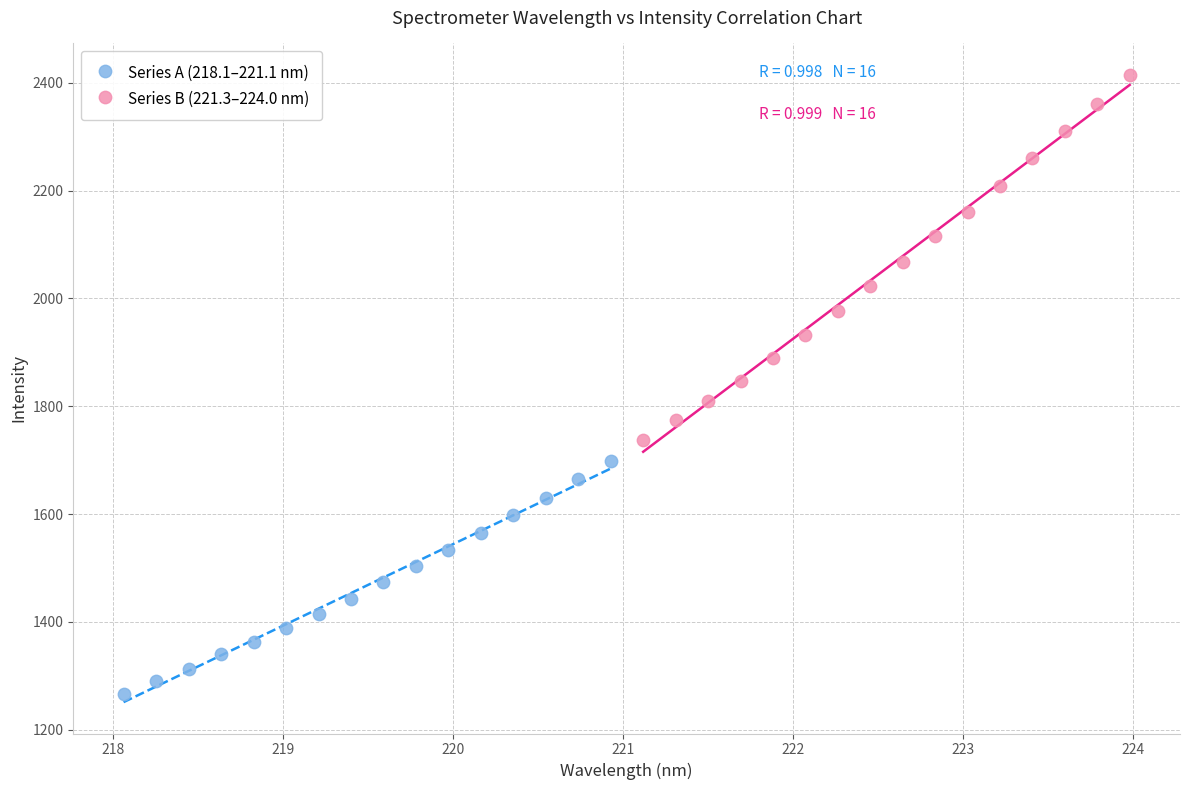

What are all the series names shown in the legend?

Series A (218.1–221.1 nm), Series B (221.3–224.0 nm)